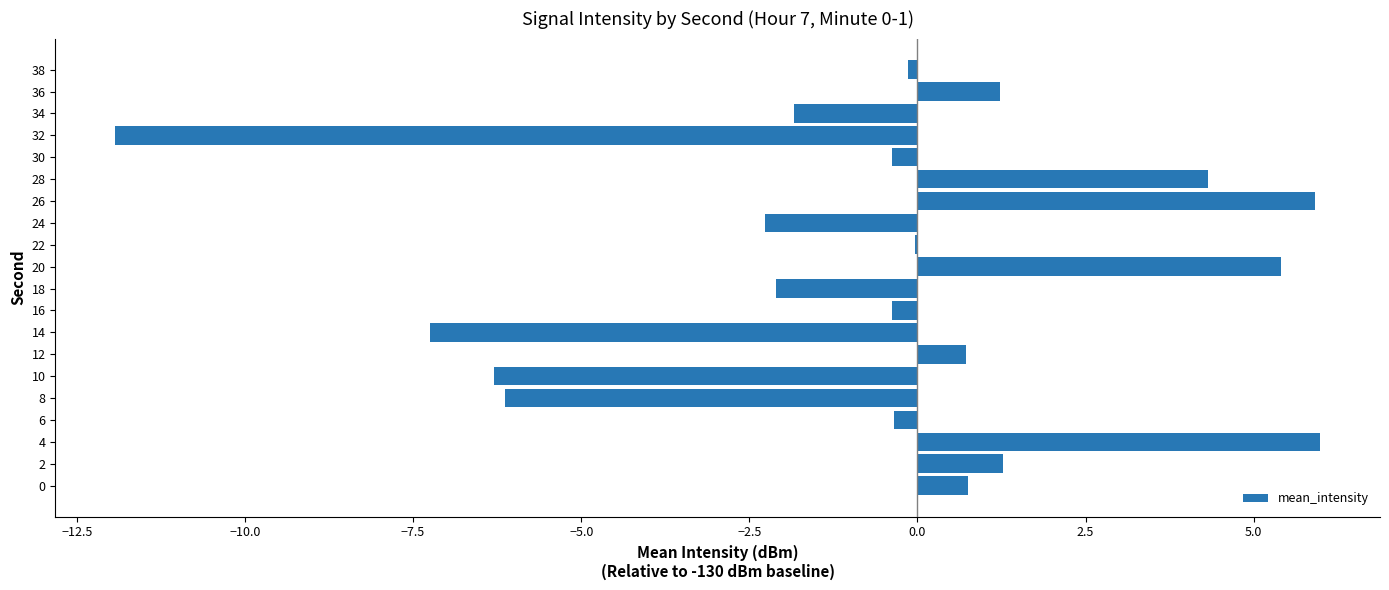

Does the chart contain stacked bars?

No